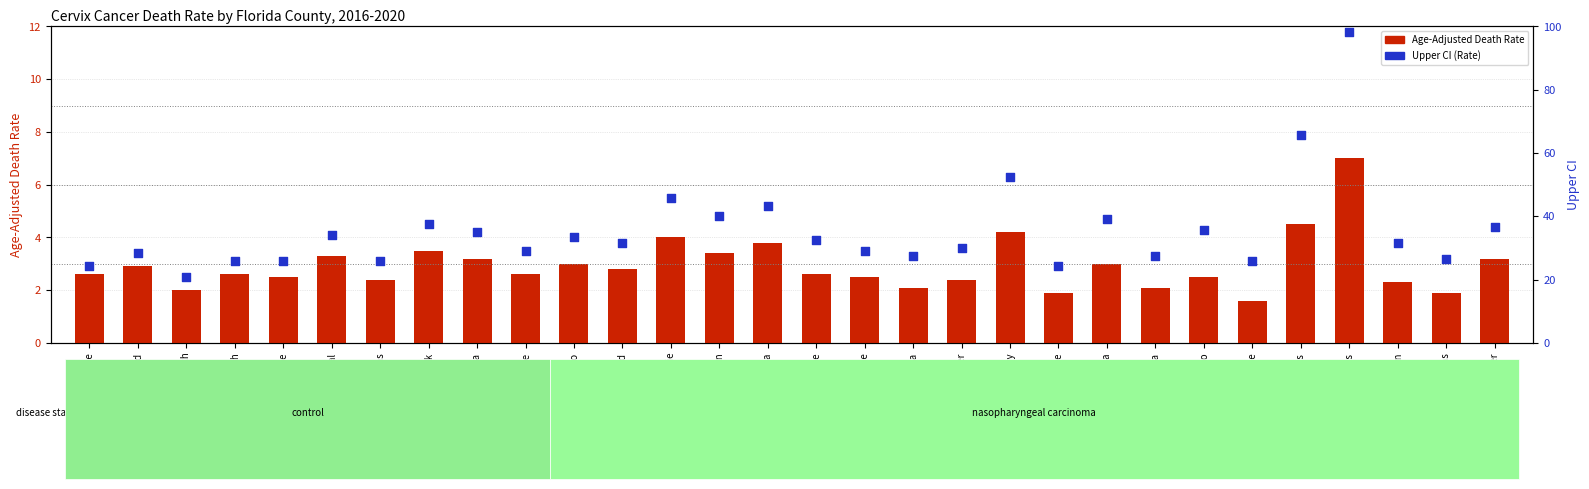

Which series has the largest Y range (max minus min)?

Upper CI (Rate)